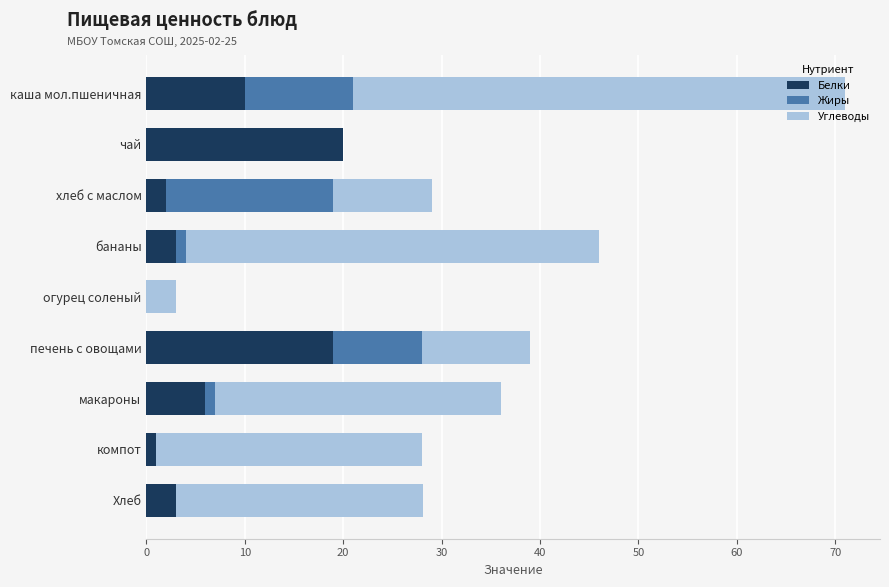

The Белки series shows 6.0 at макароны. True or false?

True